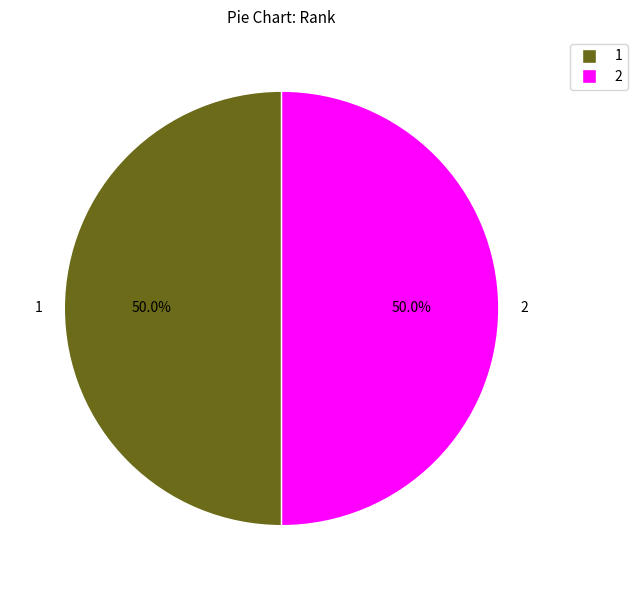

Count the number of slices in the pie.

2